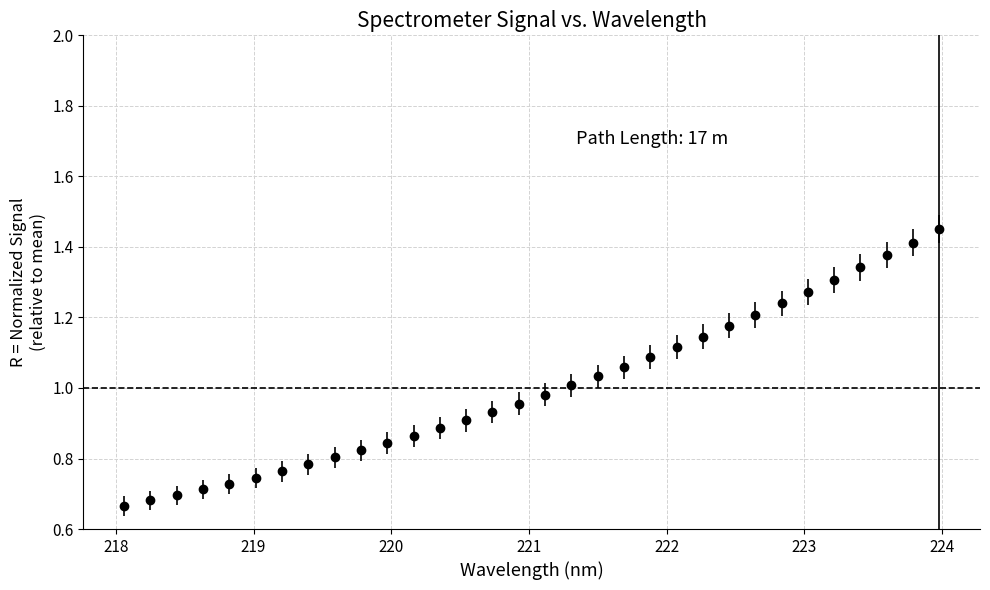

What is the sum of all values?

32.0